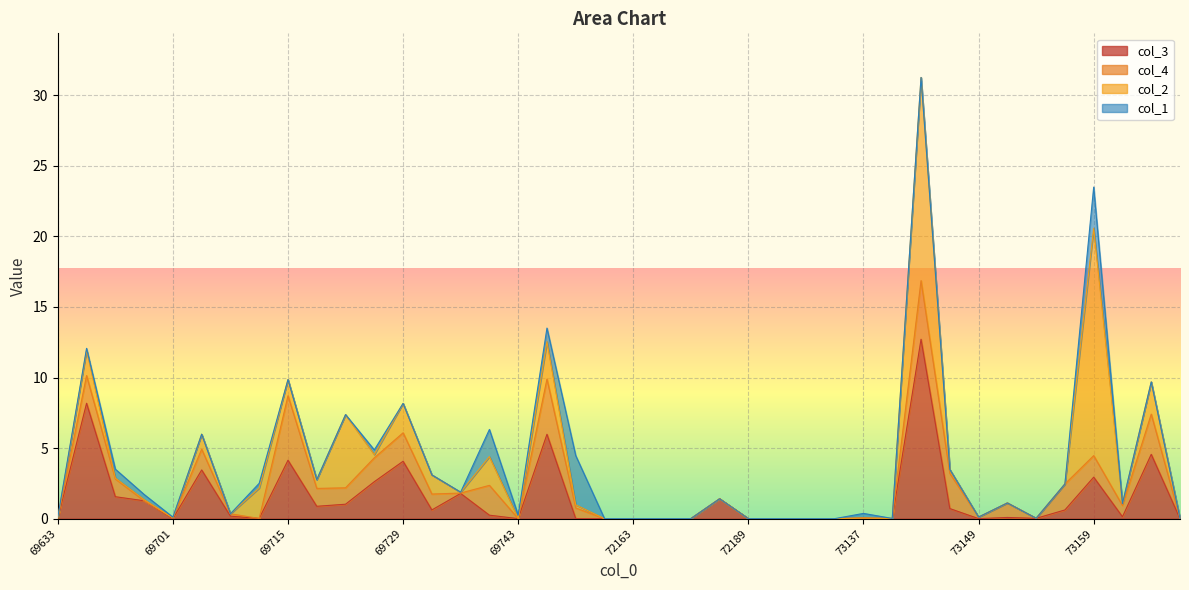

What are all the series names shown in the legend?

col_3, col_4, col_2, col_1